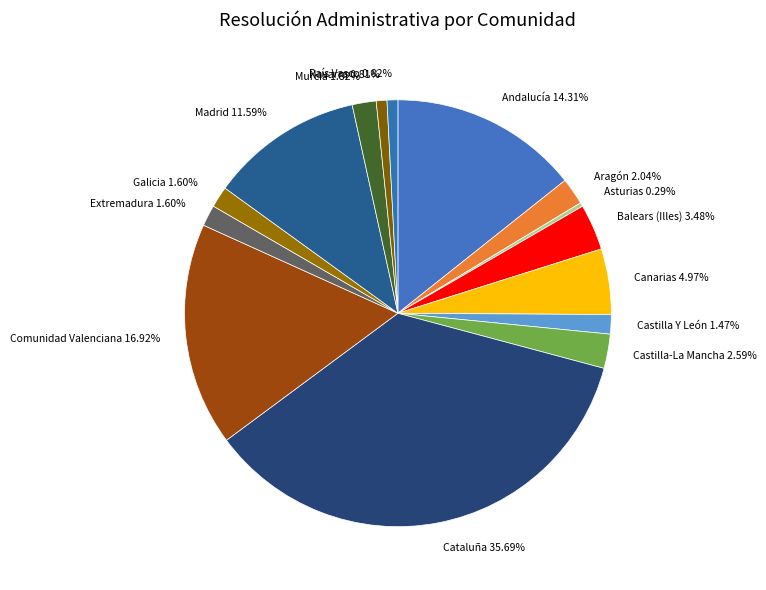

To the nearest percent, what is the average slice percentage?

7%